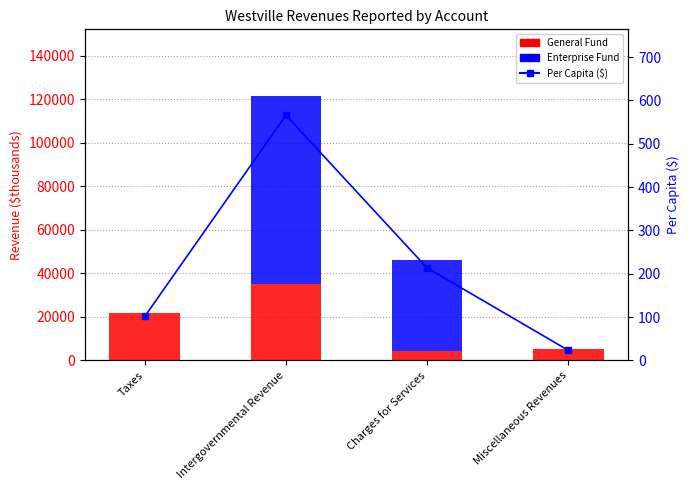

What is the total value across all series at Charges for Services?

46138.6